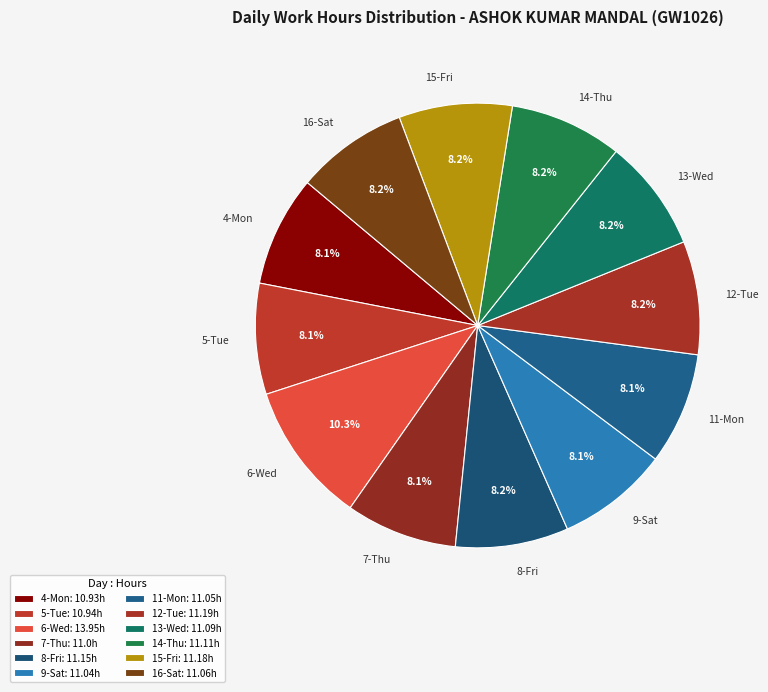

What is the ratio of the value at 5-Tue to the value at 12-Tue?

1.0